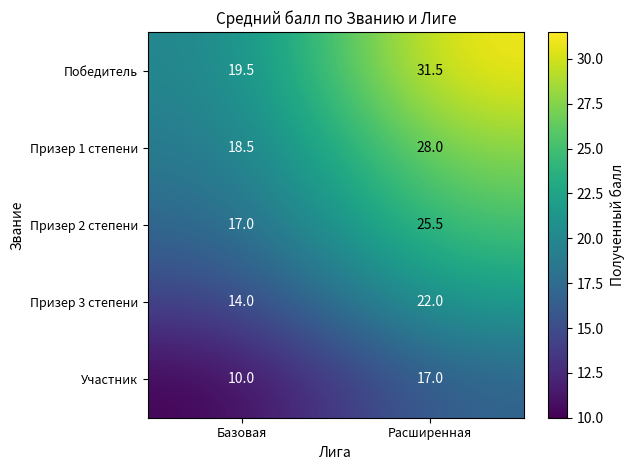

What is the spread (max minus min) of values at Расширенная?

14.5